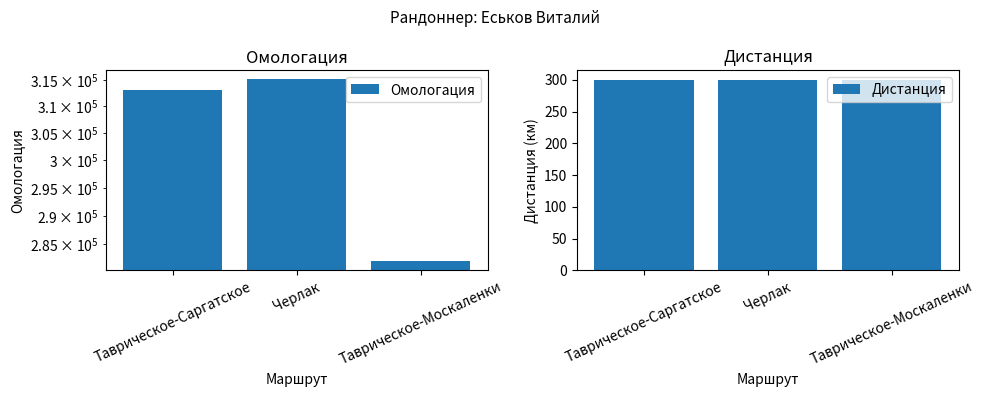

What is the difference between the second highest and minimum values in the Омологация series?

31041